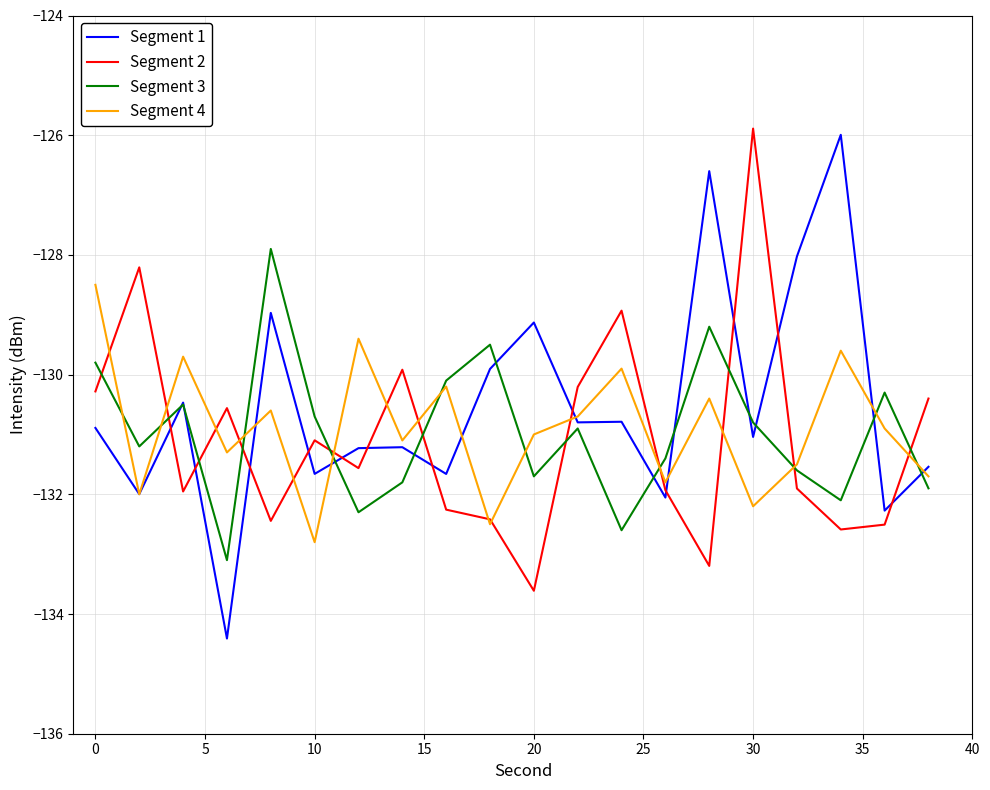

What is the sum of all Segment 3 values?

-2619.4